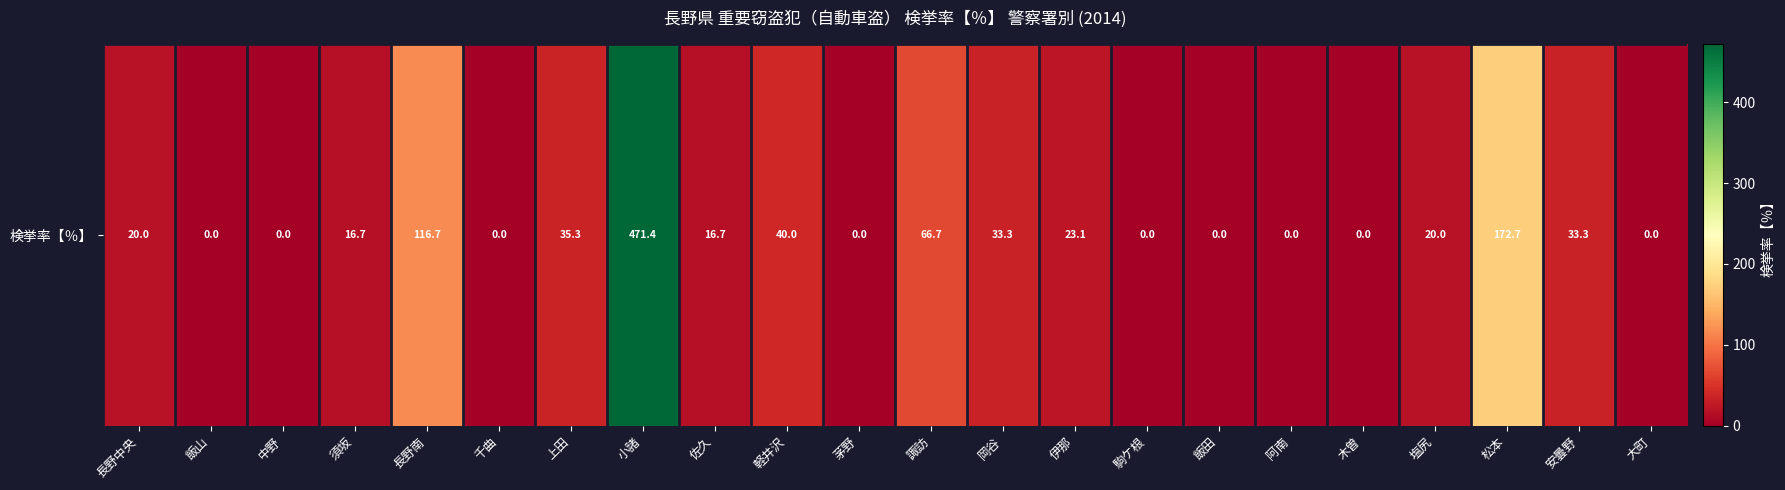

What is the approximate value at 長野南?

116.7